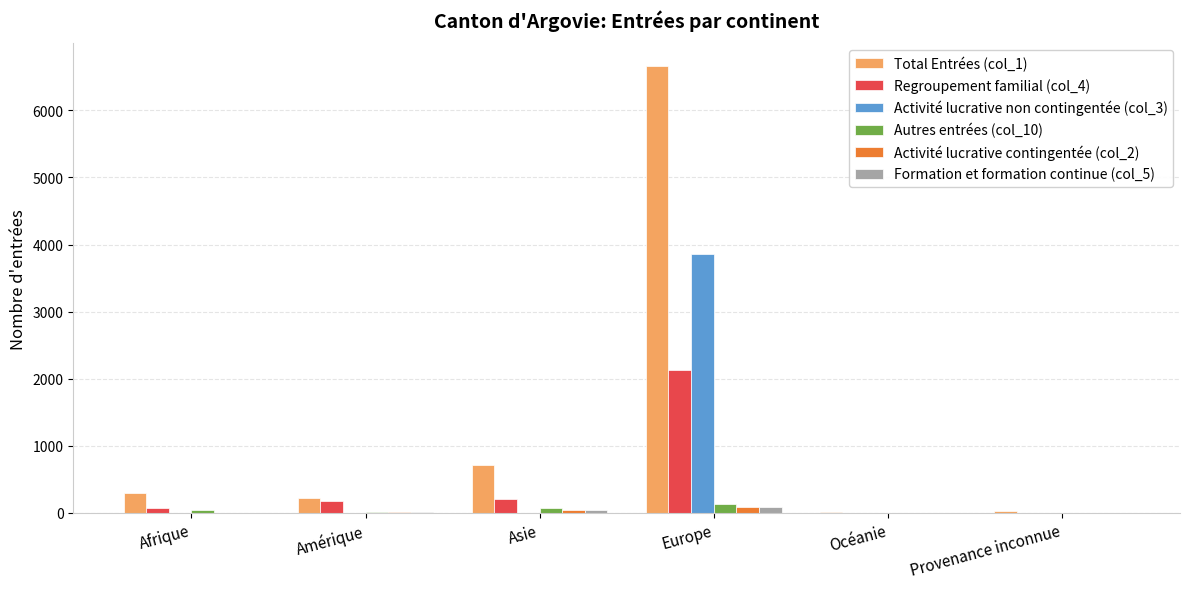

Which series has the largest total across all categories?

Total Entrées (col_1)